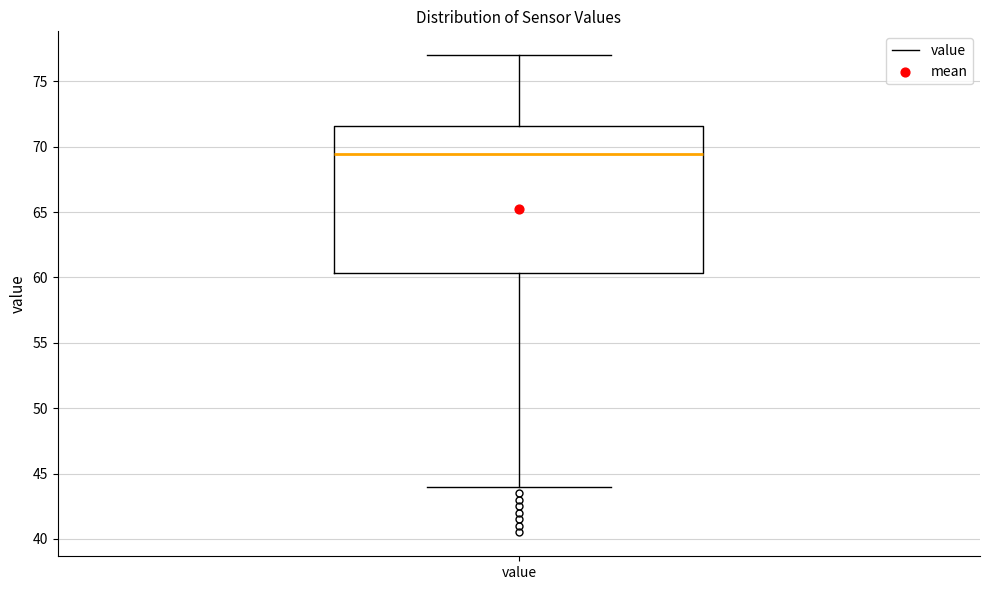

Read this box plot against the y-axis: the position of the median line, the range covered by the box, and the ends of both whiskers. The values are not printed on the chart, so give them approximately, as read against the axis.

median 69.5, box 60.5 to 71.5, whiskers 44.0 to 77.0